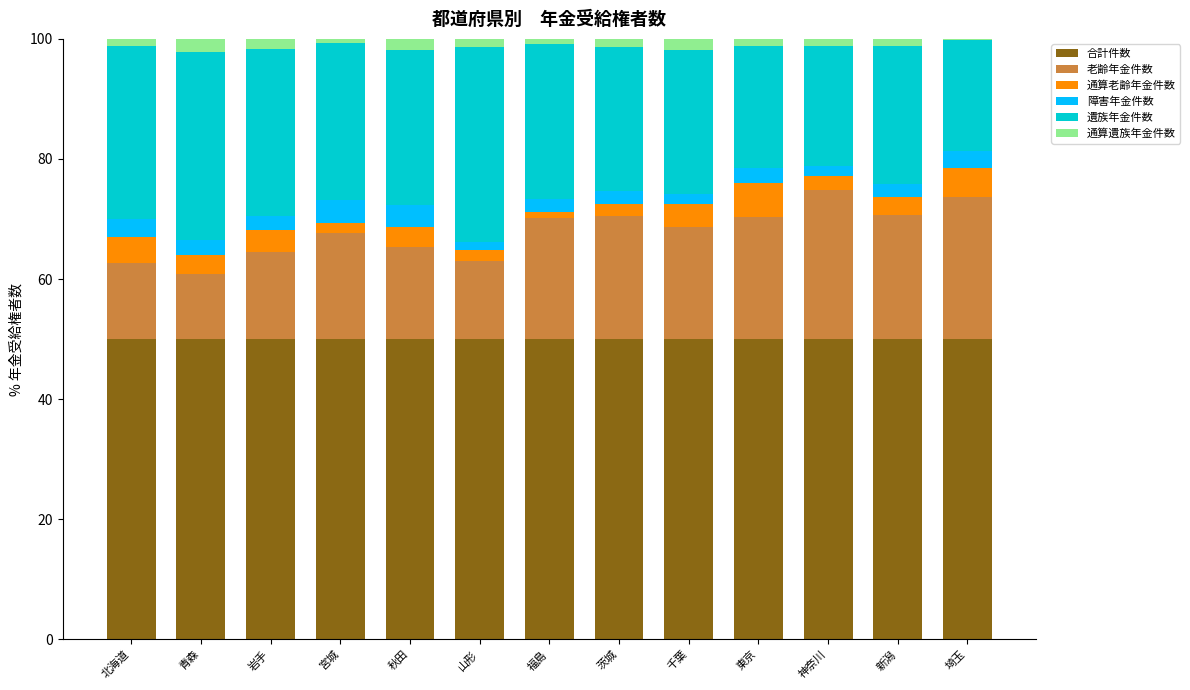

What is the total value across all series at 青森?

100.0